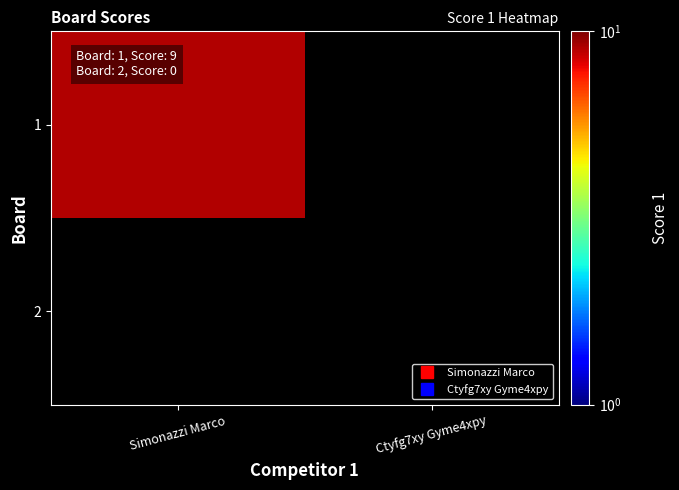

List the series in order of their peak value, highest first.

1, 2